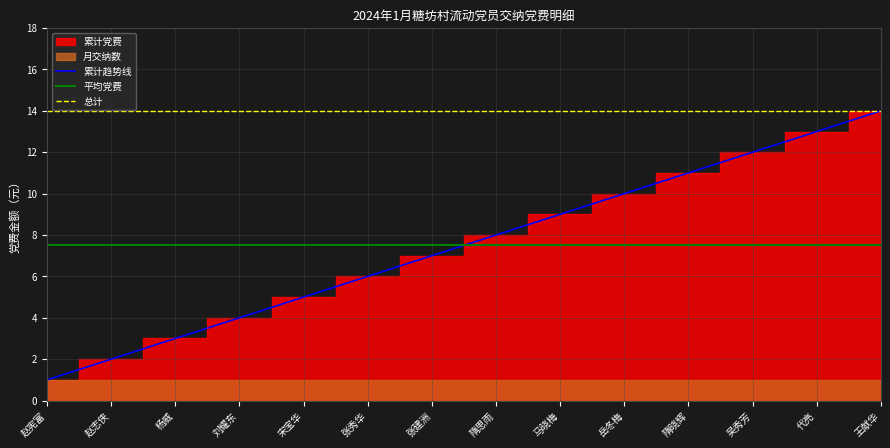

Which series changed the most between 张秀华 and 隋晓辉?

累计趋势线